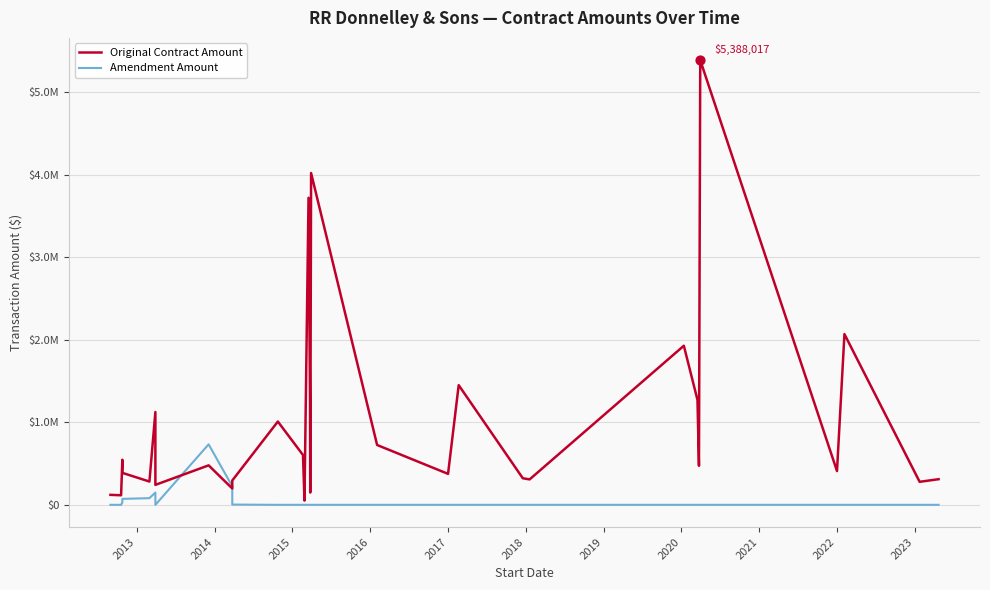

Is the value of Amendment Amount at 18 greater than the value of Original Contract Amount at 25?

No